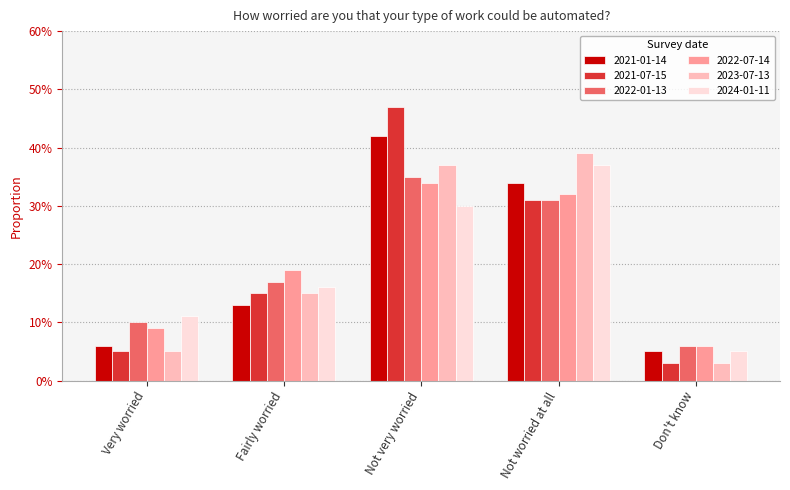

What are all the series names shown in the legend?

2021-01-14, 2021-07-15, 2022-01-13, 2022-07-14, 2023-07-13, 2024-01-11